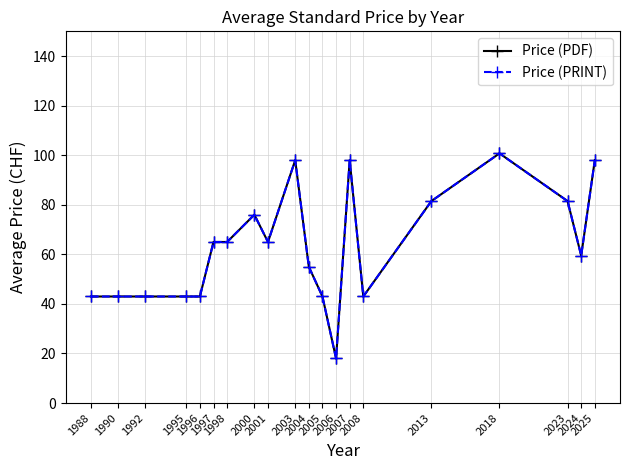

What is the difference between the maximum and minimum values in the Price (PDF) series?

82.8